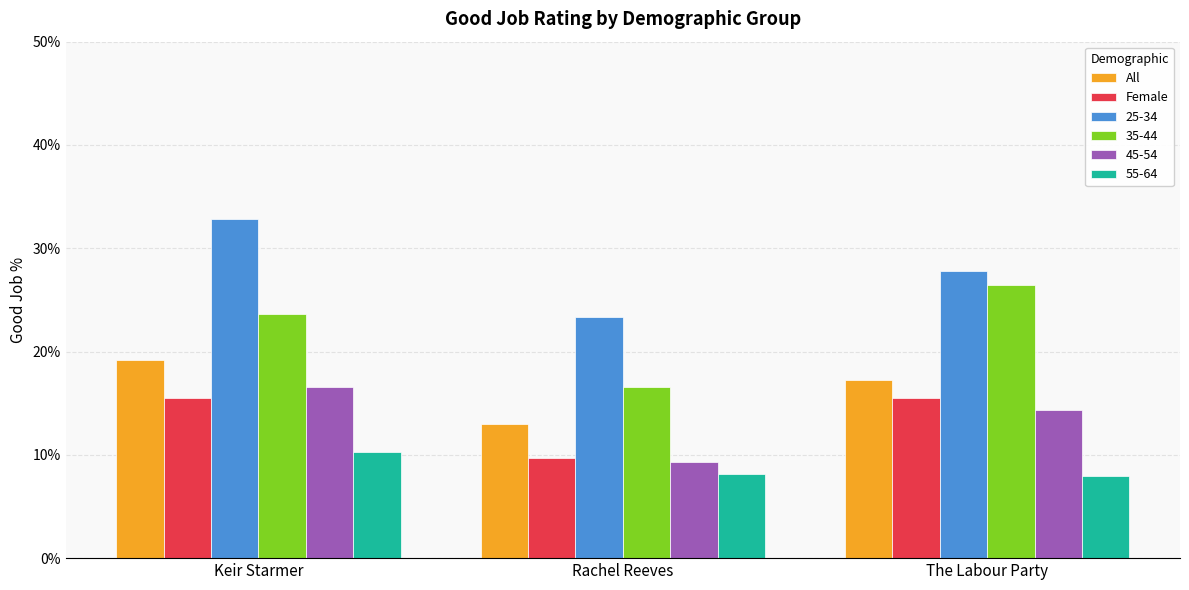

What is the difference between the second highest and minimum values in the Female series?

5.7